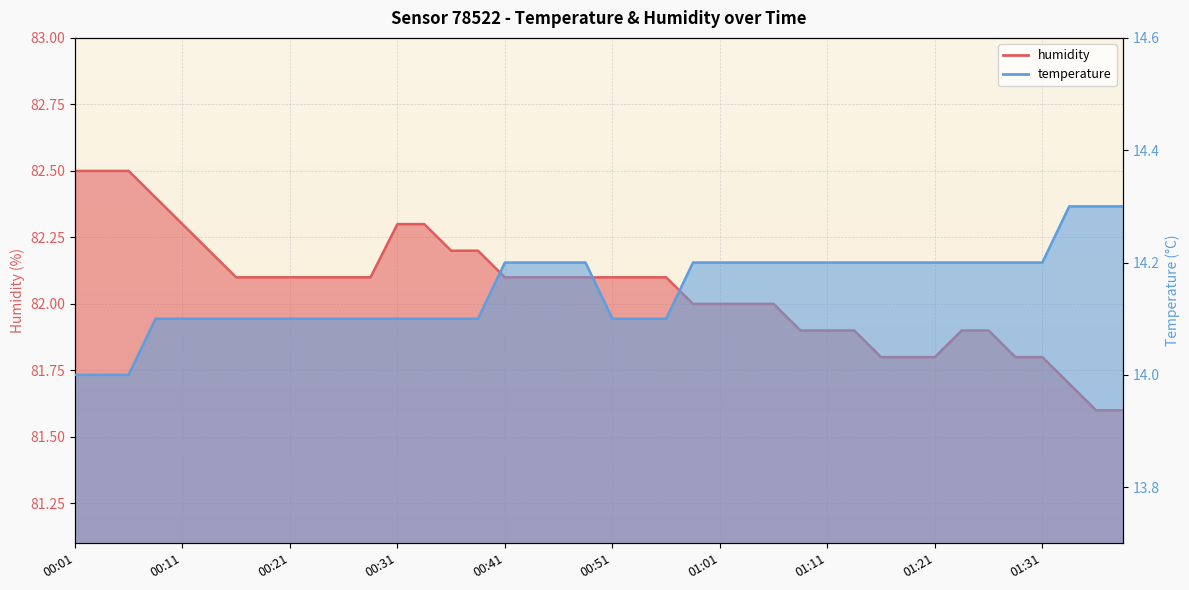

At how many categories does at least one series exceed 19?

40